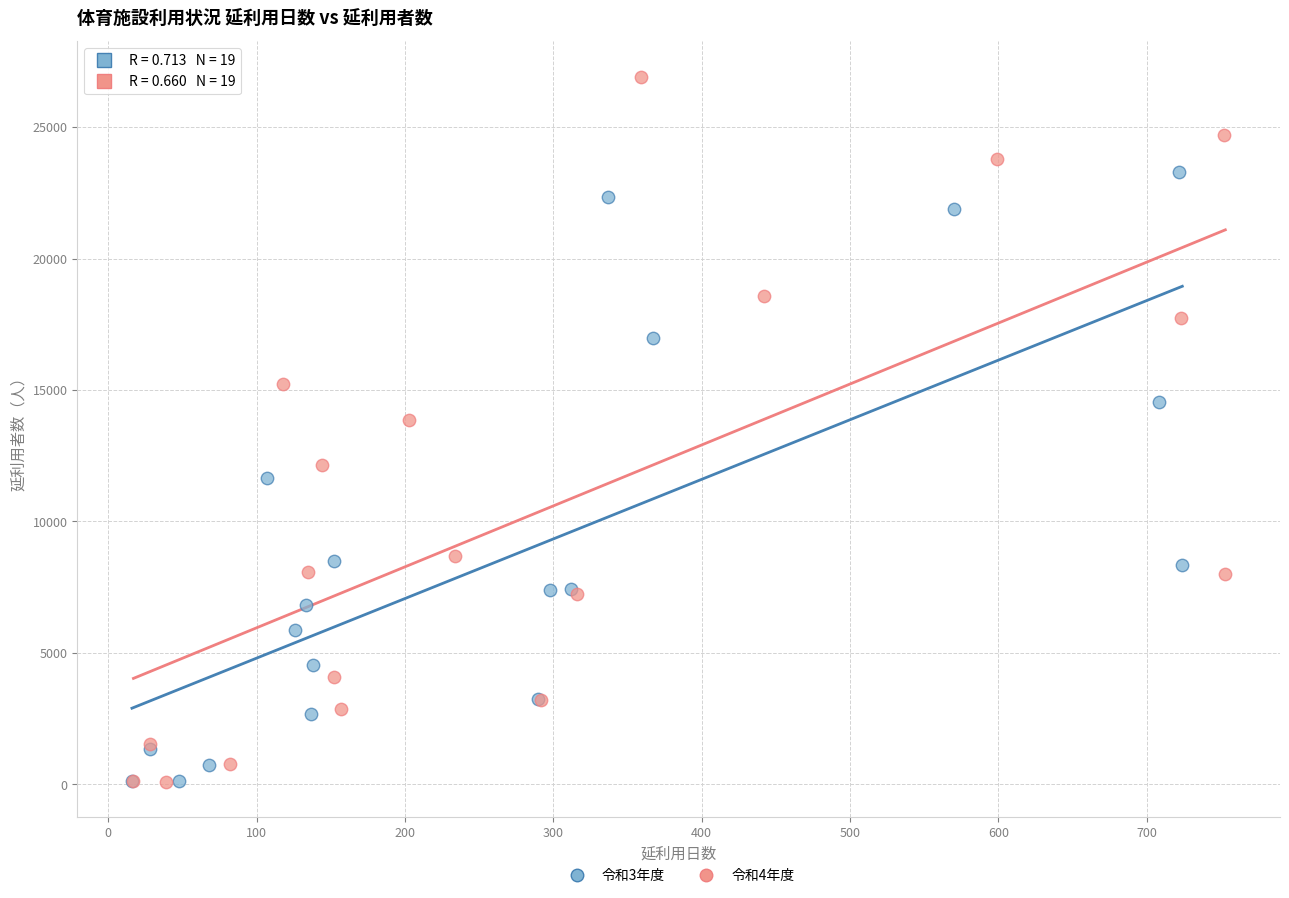

Which series has the widest spread of Y values?

令和4年度